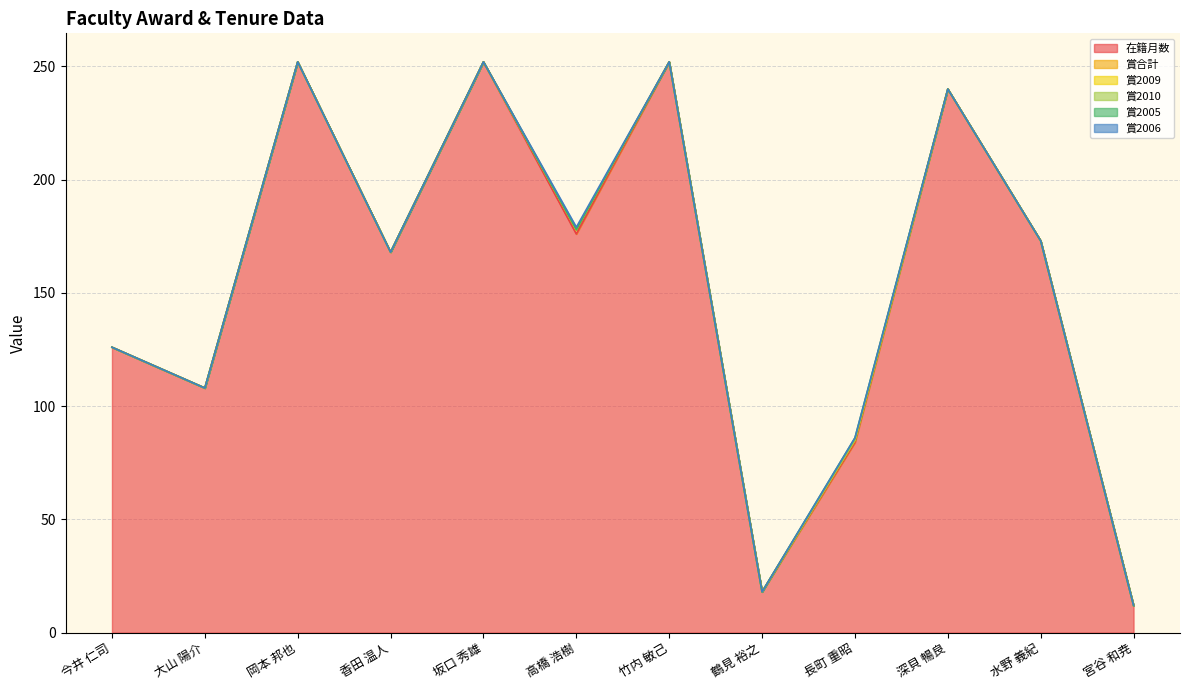

What is the value of the 賞2005 point at the 9th from the left?

1